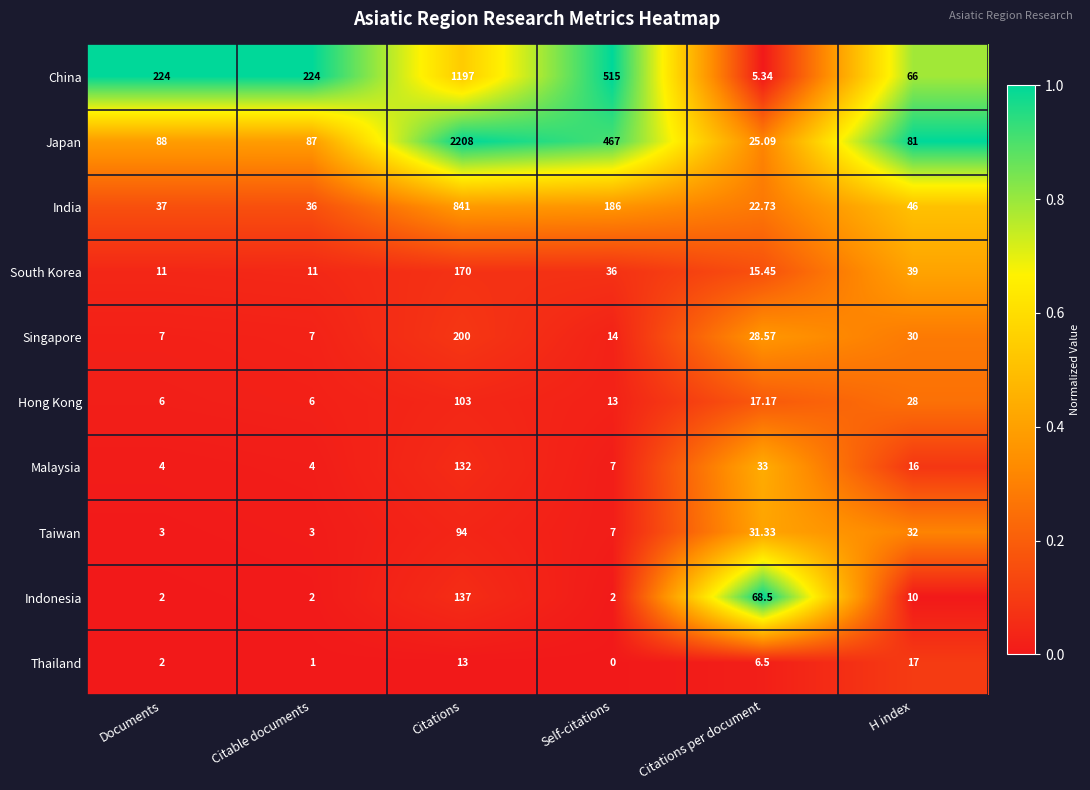

At which label does Taiwan first exceed 31?

Citations